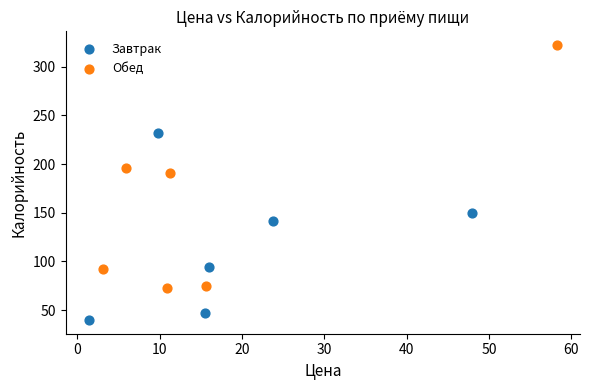

What are all the series names shown in the legend?

Завтрак, Обед